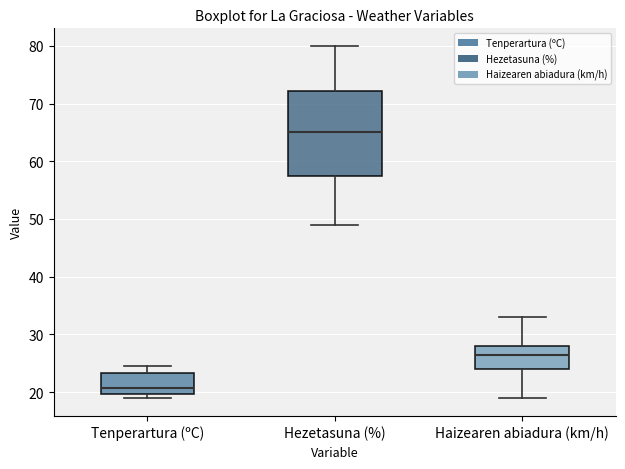

Reading left to right, read every box against the y-axis: the position of its median line, the range the box covers, and the ends of its whiskers. The values are not printed on the chart, so give them approximately, as read against the axis.

Tenperartura (ºC): median 21, box 20 to 23, whiskers 19 to 25
Hezetasuna (%): median 65, box 58 to 72, whiskers 49 to 80
Haizearen abiadura (km/h): median 27, box 24 to 28, whiskers 19 to 33